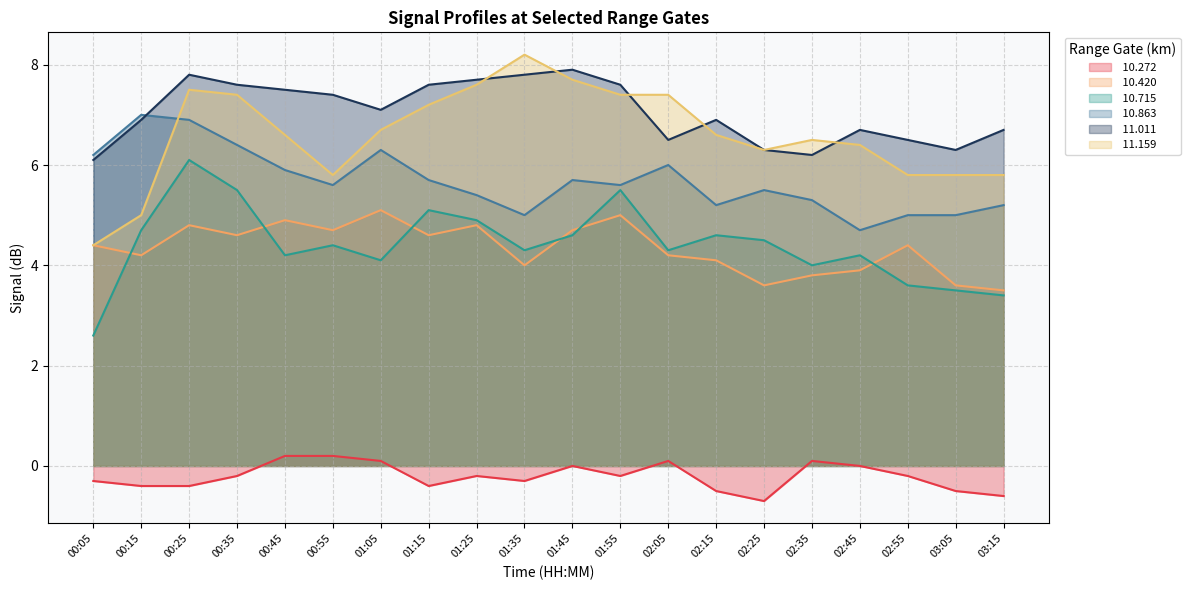

Which series has the largest range (max minus min)?

 11.159